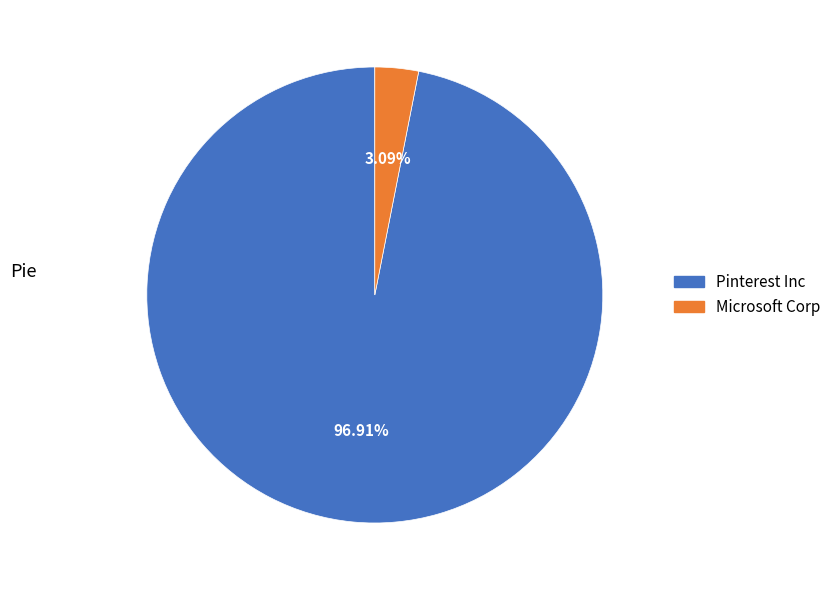

The Microsoft Corp slice represents 16% of the pie. True or false?

False